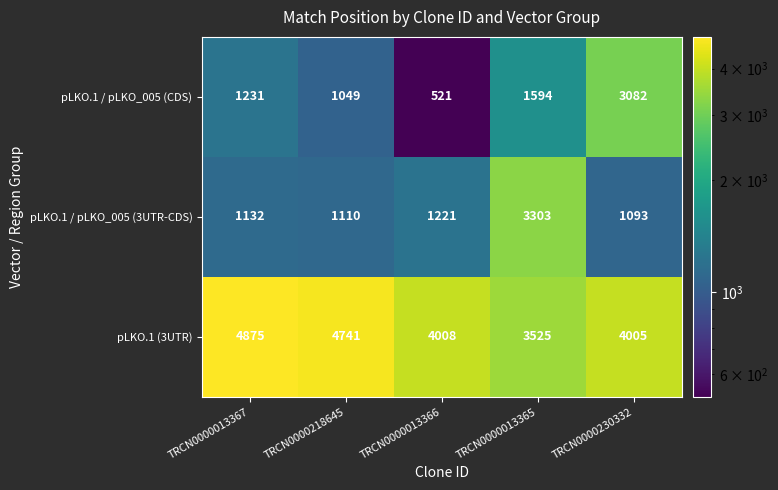

Which series has the largest range (max minus min)?

pLKO.1 / pLKO_005 (CDS)